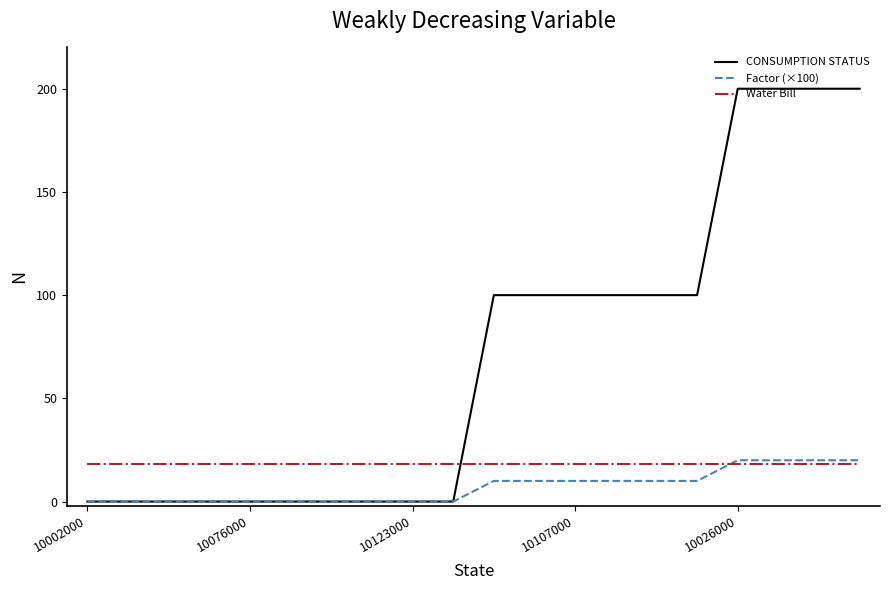

Which series has the largest total across all categories?

CONSUMPTION STATUS